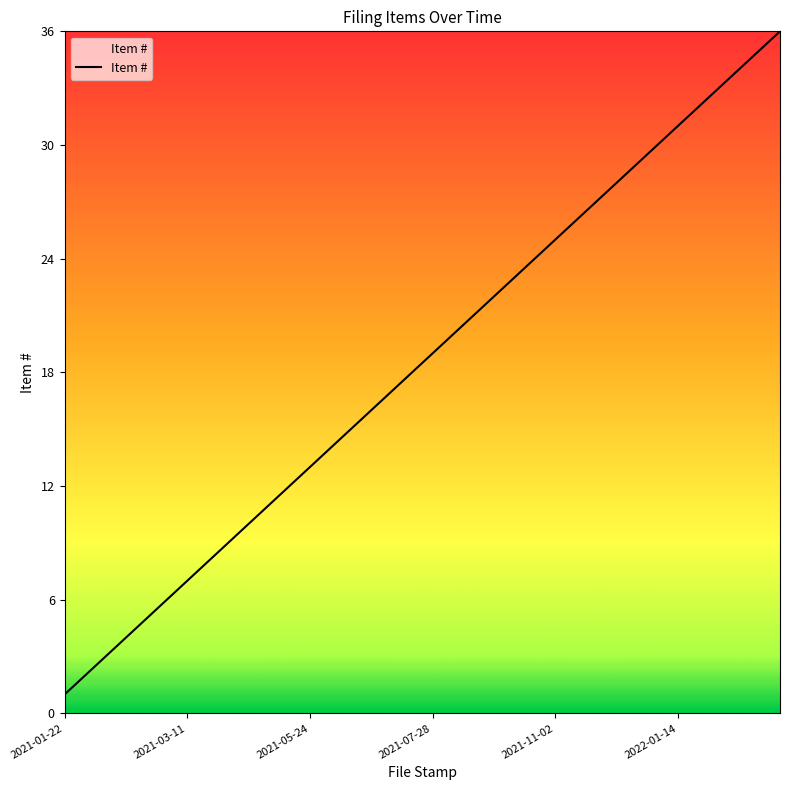

How many lines are shown in the chart?

1